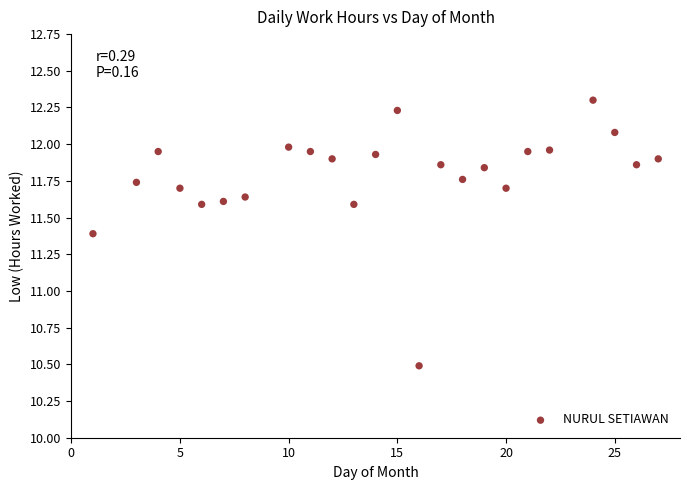

What Y value in the scatter plot is closest to 11?

11.4